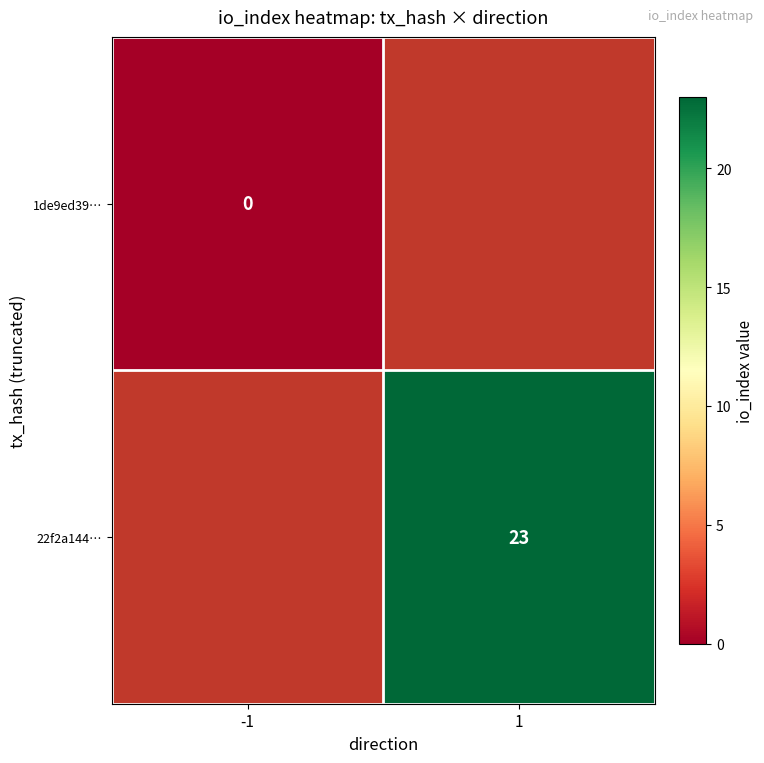

True or false: 22f2a144… has a value of 31 at 1.

False